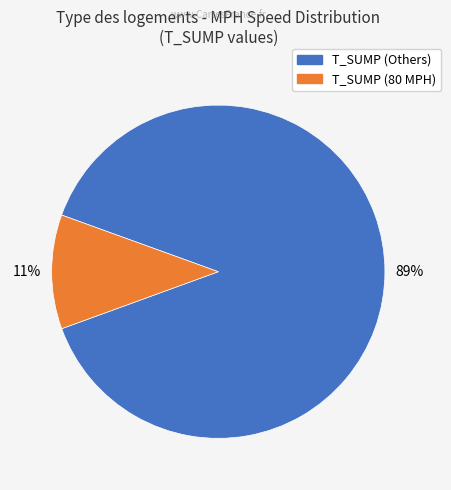

Is there a majority slice in this chart?

Yes